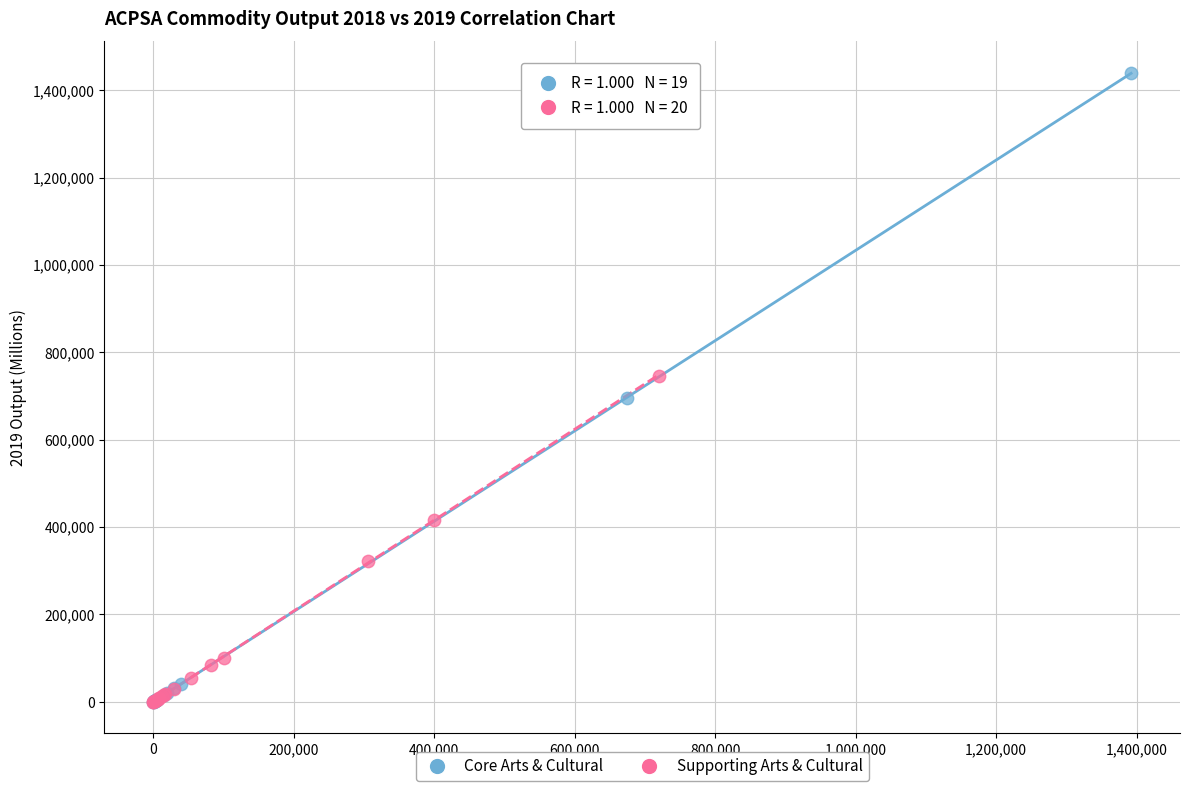

Which series has the widest spread of Y values?

Core Arts & Cultural